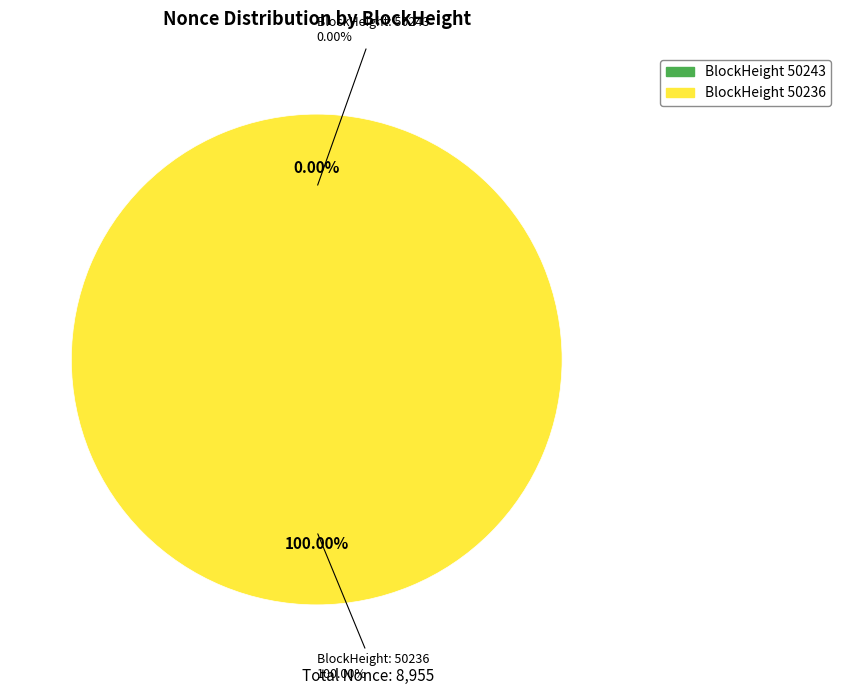

Is it true that 50236 is 100% of the pie?

True